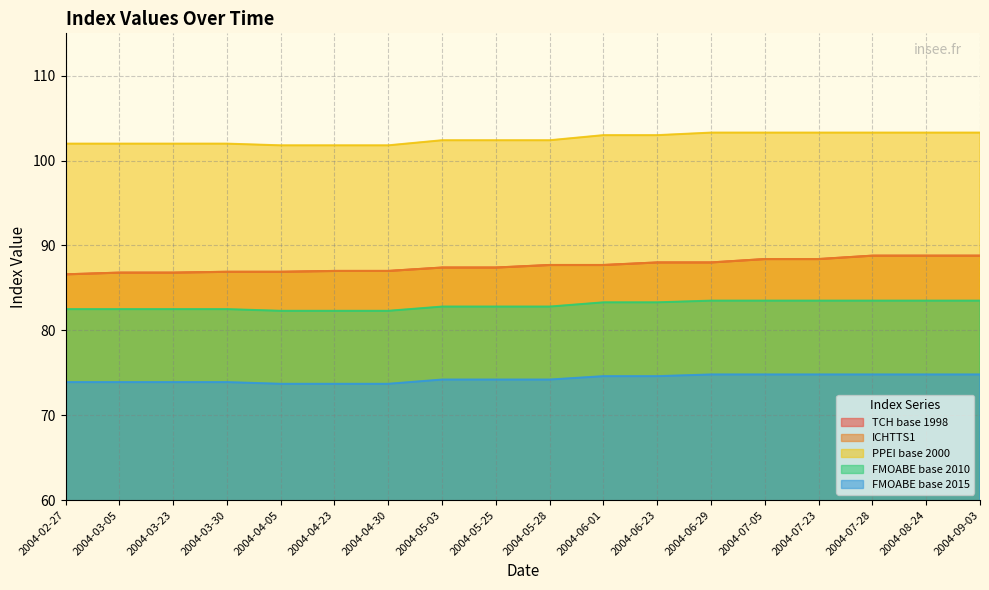

What is the sum of all FMOABE base 2010 values?

1492.9